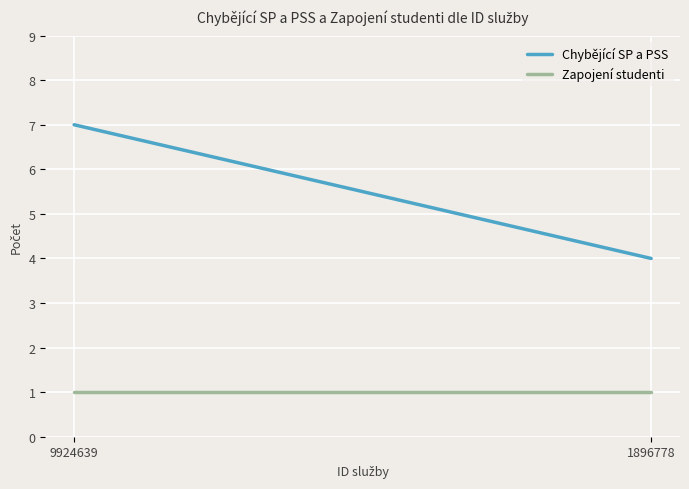

Rank the series by their maximum value, from lowest to highest.

Zapojení studenti, Chybějící SP a PSS